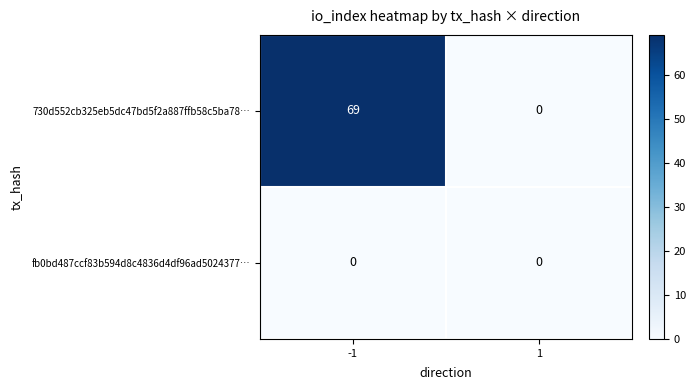

Rank the series at -1 from lowest to highest value.

fb0bd487ccf83b594d8c4836d4df96ad5024377…, 730d552cb325eb5dc47bd5f2a887ffb58c5ba78…